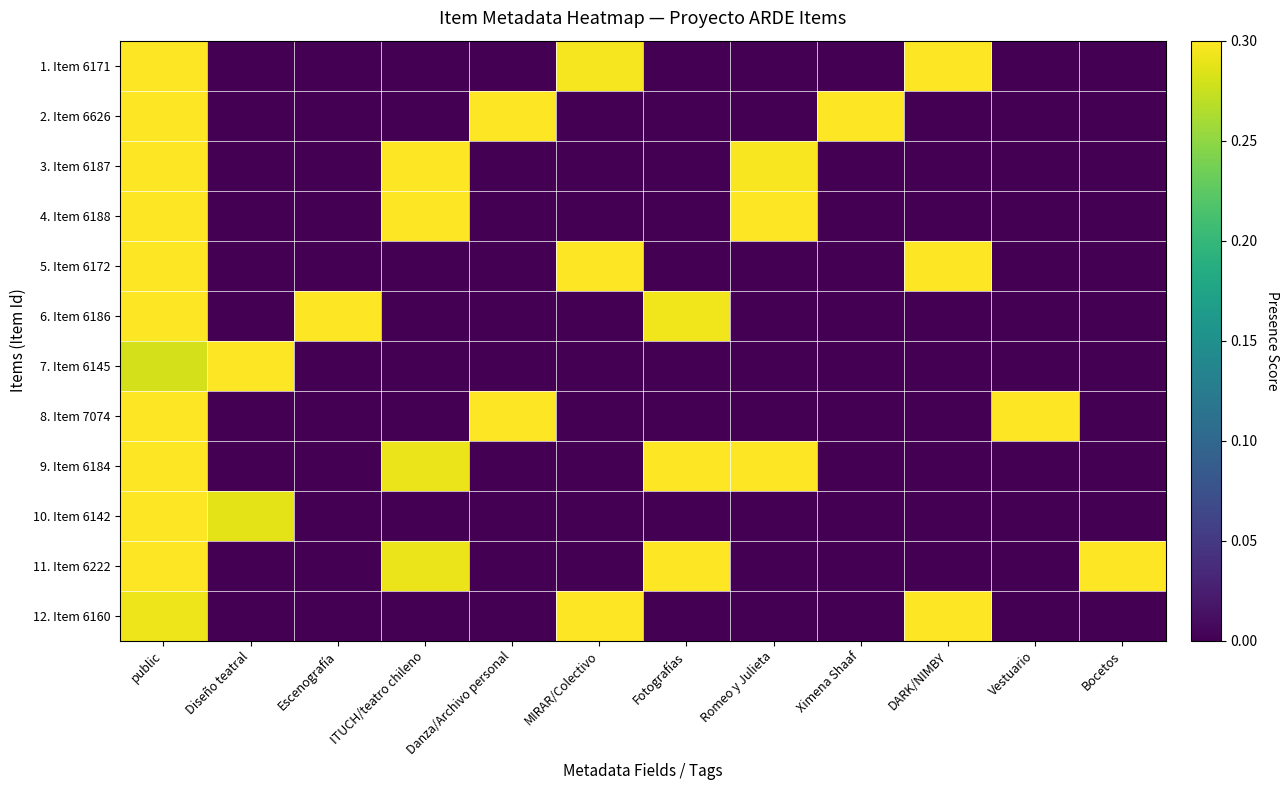

What is the difference between the highest and lowest values at MIRAR/Colectivo?

0.4